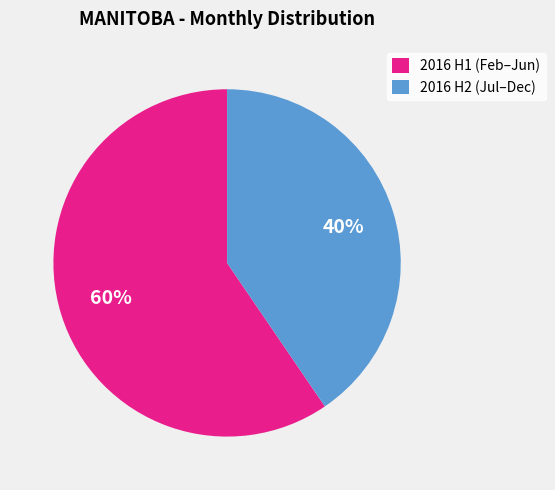

Between 2016 H1 (Feb–Jun) and 2016 H2 (Jul–Dec), which is larger?

2016 H1 (Feb–Jun)